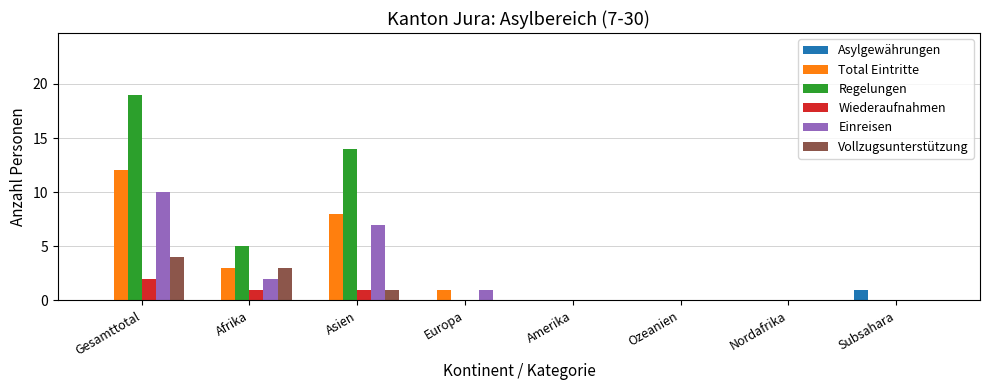

True or false: Vollzugsunterstützung has a value of 1 at Europa.

False